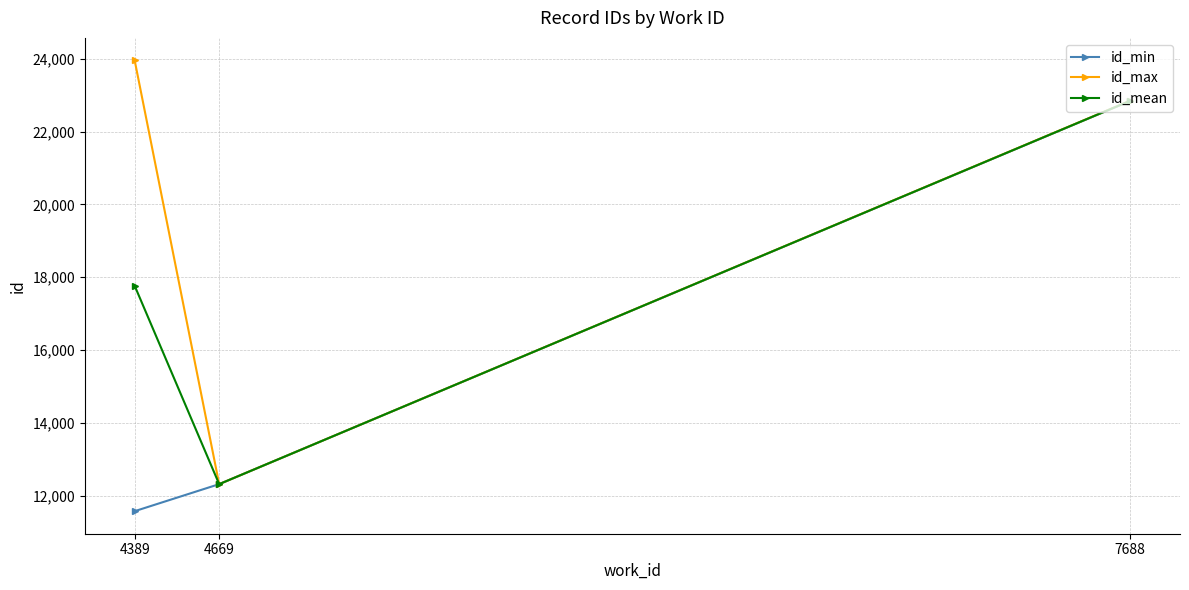

How many lines are shown in the chart?

3